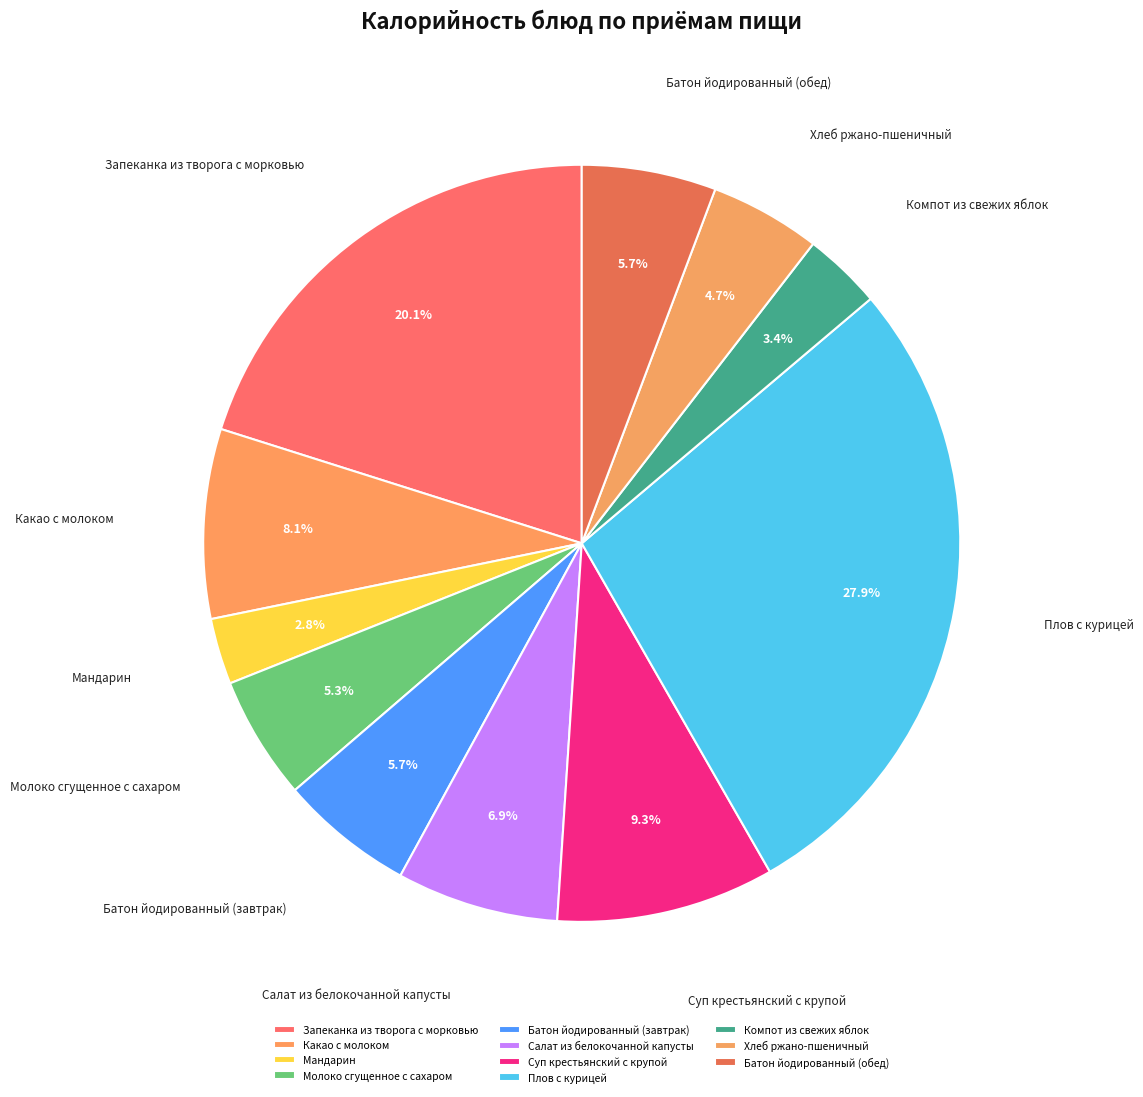

Which slice is the largest?

Плов с курицей